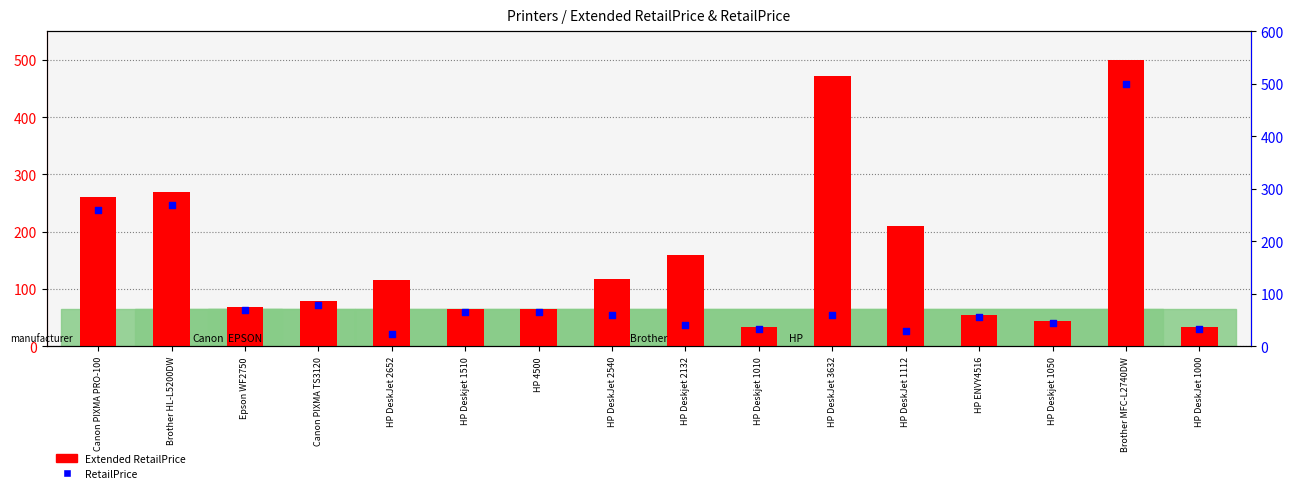

What are all the series names shown in the legend?

Extended RetailPrice, RetailPrice